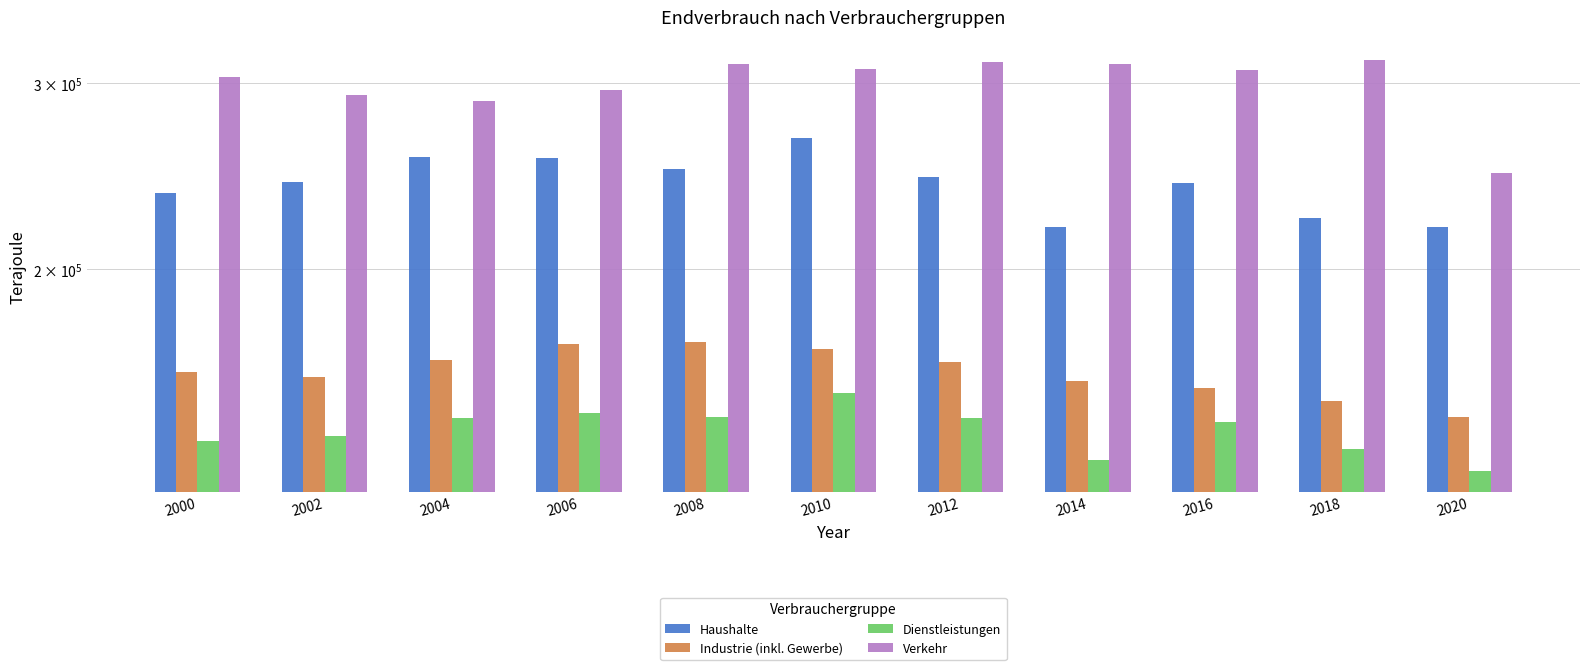

What is the difference between the maximum and second lowest values in the Industrie (inkl. Gewerbe) series?

20480